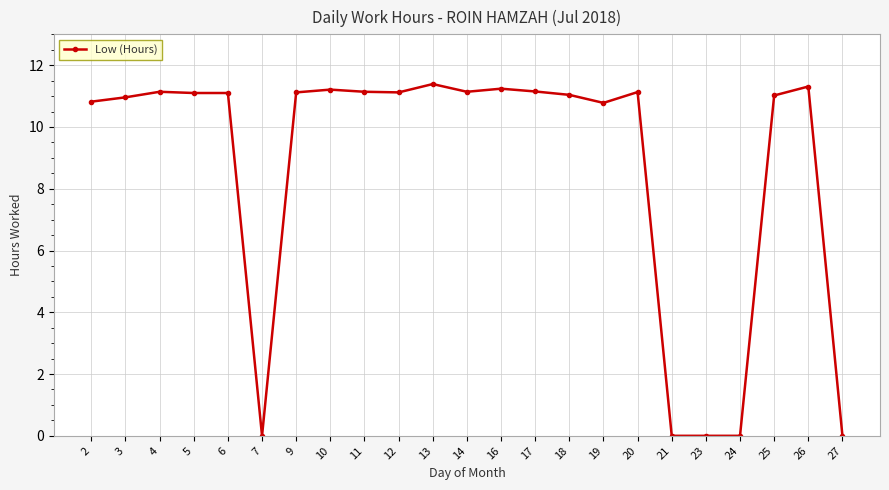

Approximately how many times larger is the value at 18 compared to 11?

1.0